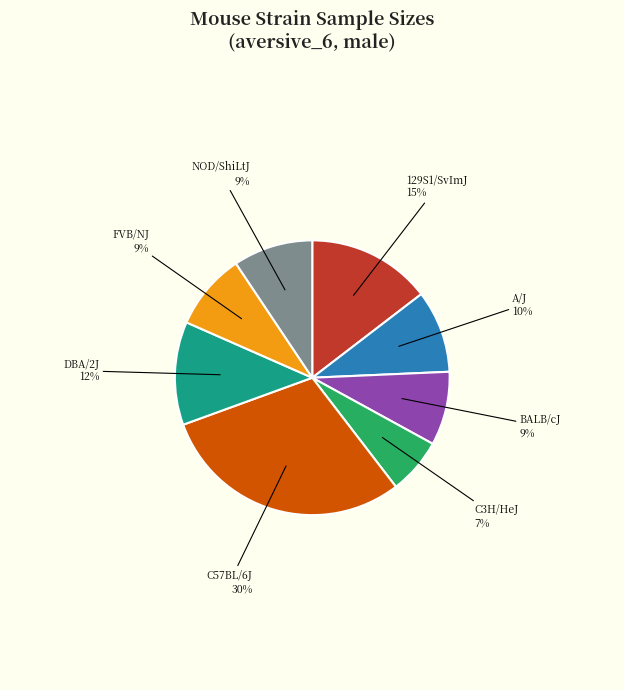

Does any single category account for the majority?

No